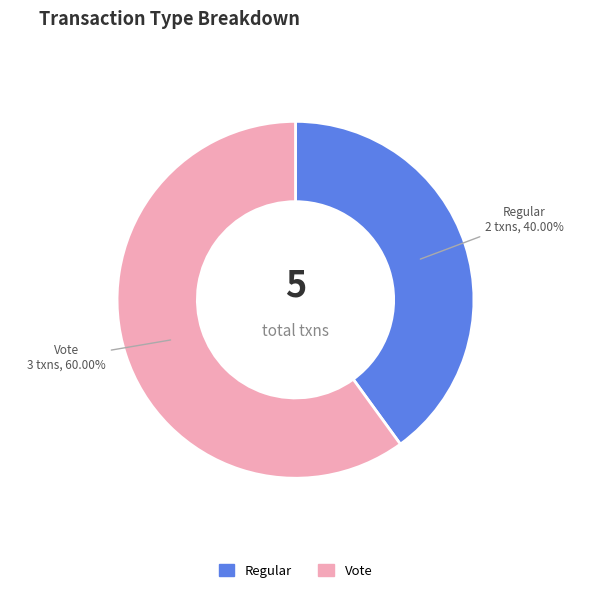

Rank the categories by value from highest to lowest.

Vote, Regular